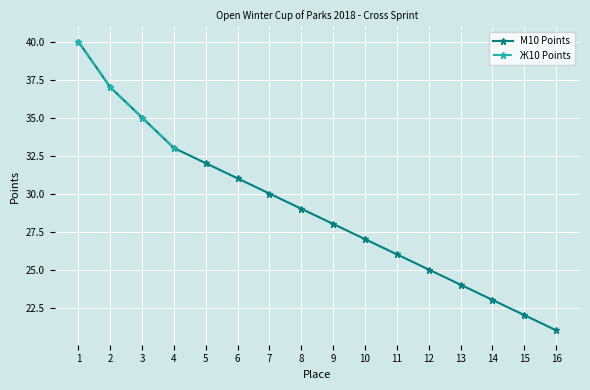

What is the greatest value displayed?

40